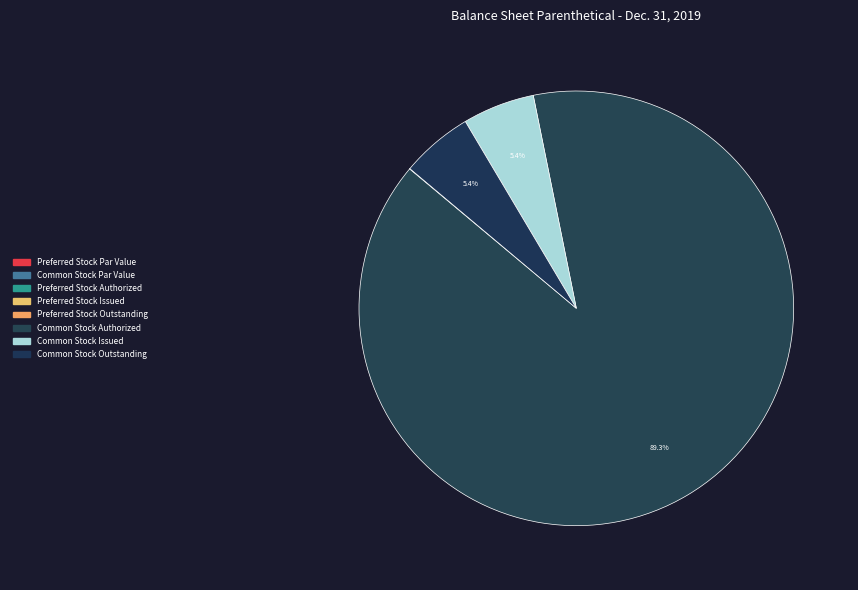

What is the largest slice in the pie chart?

Common Stock Authorized